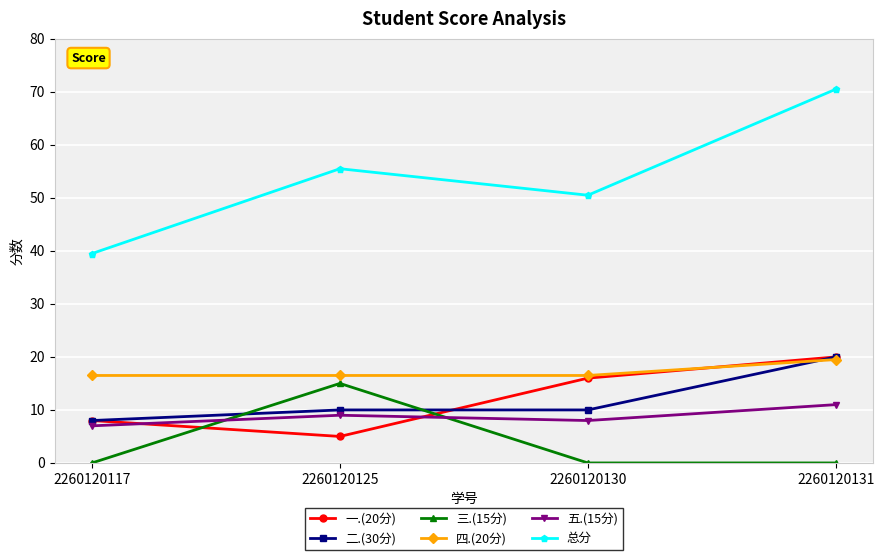

Is it true that 三.(15分) equals 0.0 at 2260120131?

True